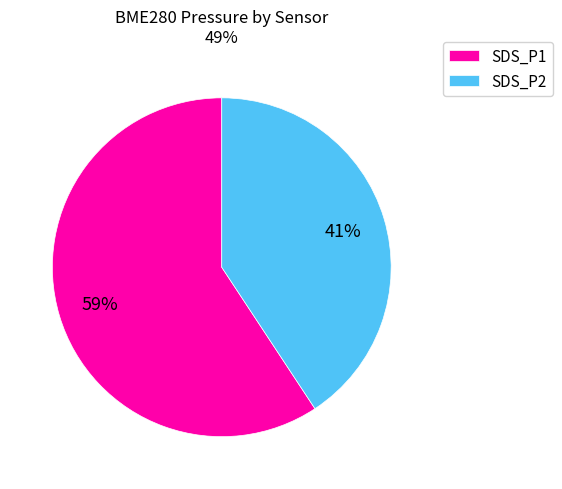

Is it true that SDS_P1 is 59% of the pie?

True